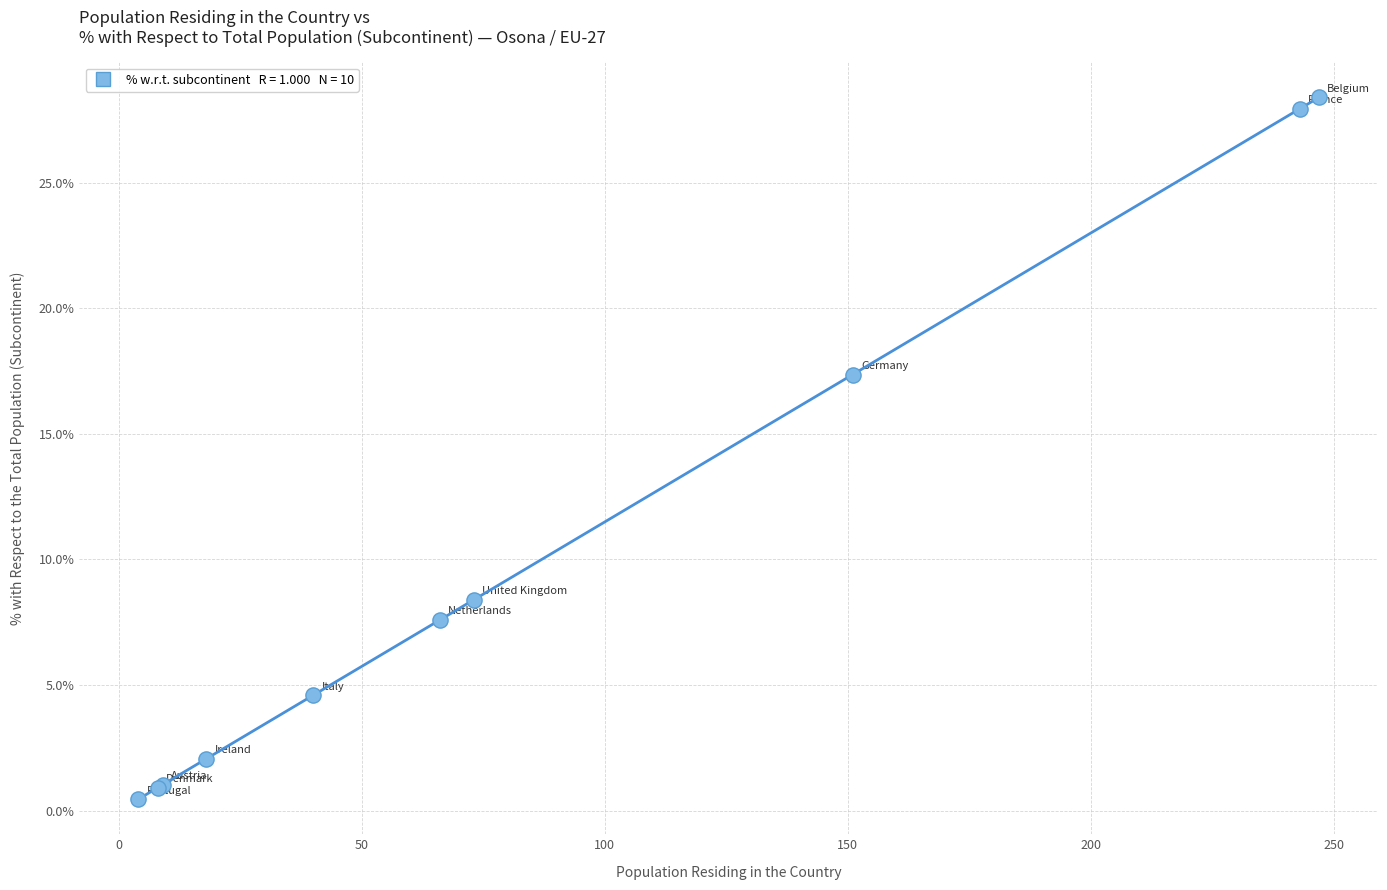

What Y value in the scatter plot is closest to 14?

17.4